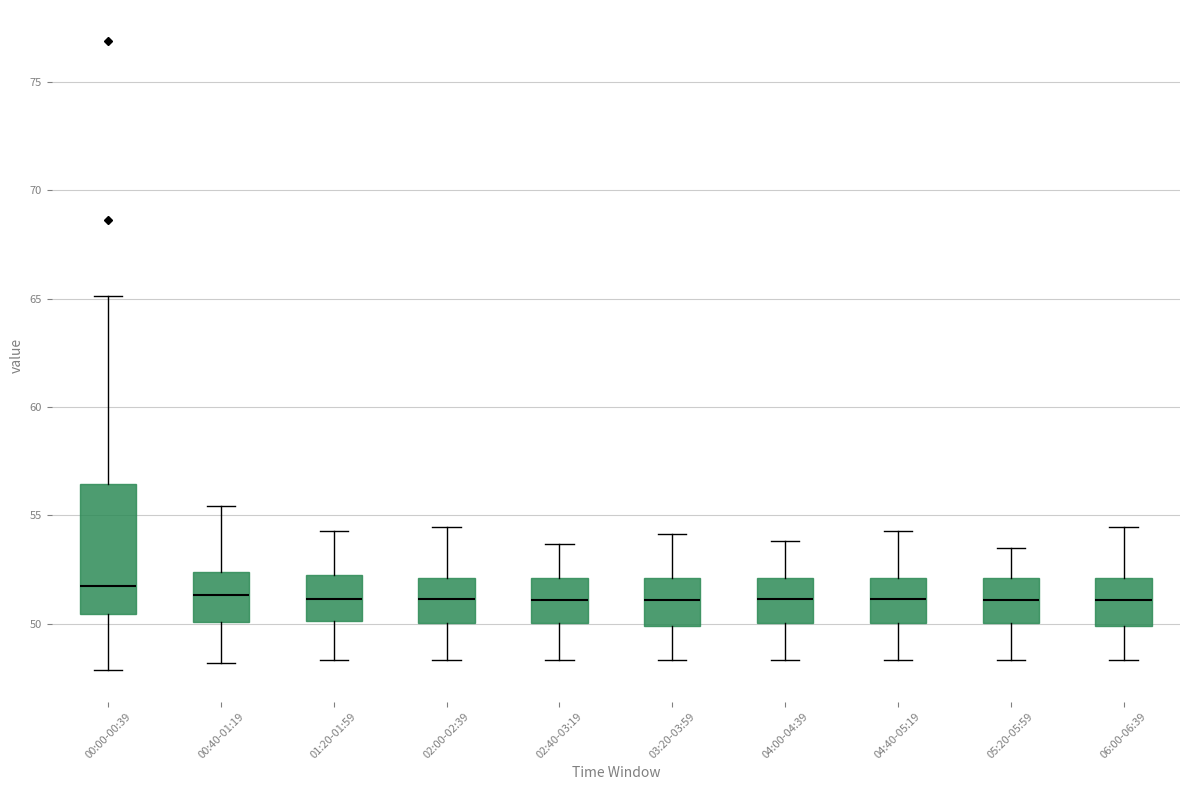

Reading left to right, read every box against the y-axis: the position of its median line, the range the box covers, and the ends of its whiskers. The values are not printed on the chart, so give them approximately, as read against the axis.

00:00-00:39: median 51.5, box 50.5 to 56.5, whiskers 48.0 to 65.0
00:40-01:19: median 51.5, box 50.0 to 52.5, whiskers 48.0 to 55.5
01:20-01:59: median 51.0, box 50.0 to 52.5, whiskers 48.5 to 54.5
02:00-02:39: median 51.0, box 50.0 to 52.0, whiskers 48.5 to 54.5
02:40-03:19: median 51.0, box 50.0 to 52.0, whiskers 48.5 to 53.5
03:20-03:59: median 51.0, box 50.0 to 52.0, whiskers 48.5 to 54.0
04:00-04:39: median 51.0, box 50.0 to 52.0, whiskers 48.5 to 54.0
04:40-05:19: median 51.0, box 50.0 to 52.0, whiskers 48.5 to 54.5
05:20-05:59: median 51.0, box 50.0 to 52.0, whiskers 48.5 to 53.5
06:00-06:39: median 51.0, box 50.0 to 52.0, whiskers 48.5 to 54.5